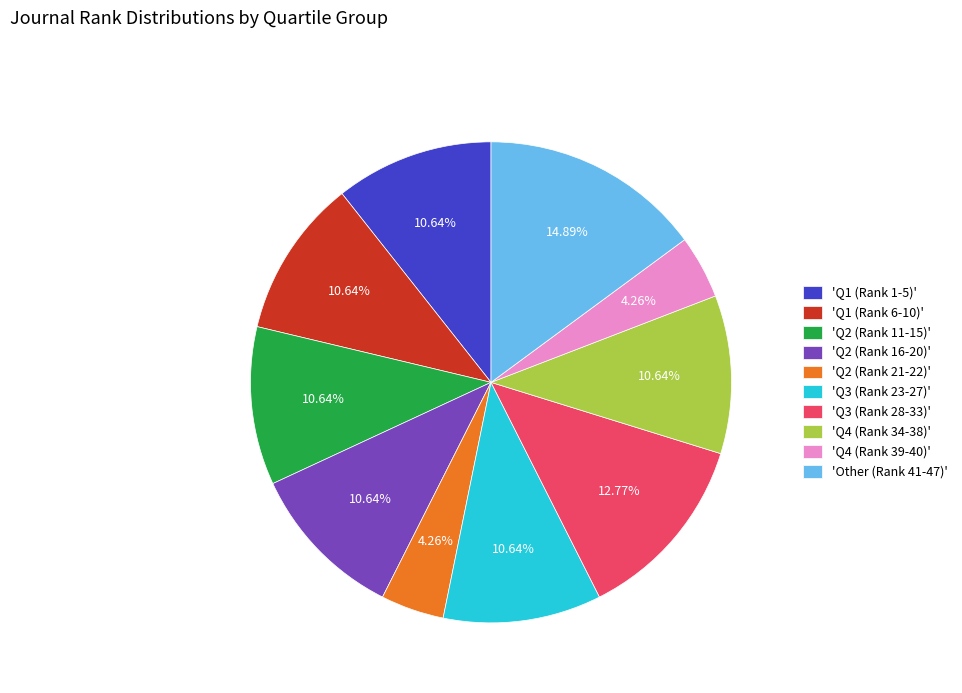

Is there any slice that represents more than half of the pie?

No